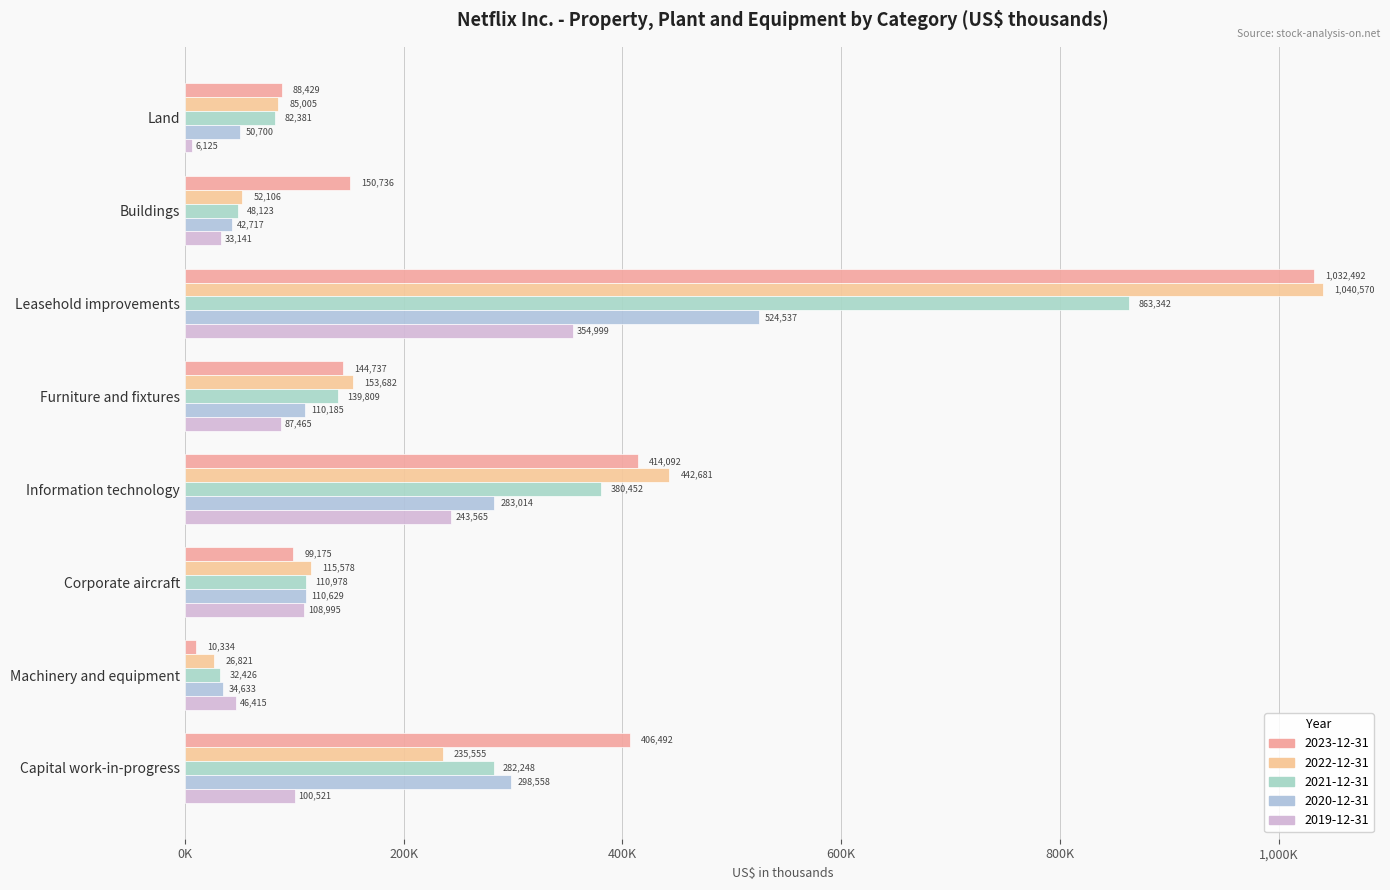

What is the difference between the maximum and second lowest values in the 2020-12-31 series?

481820